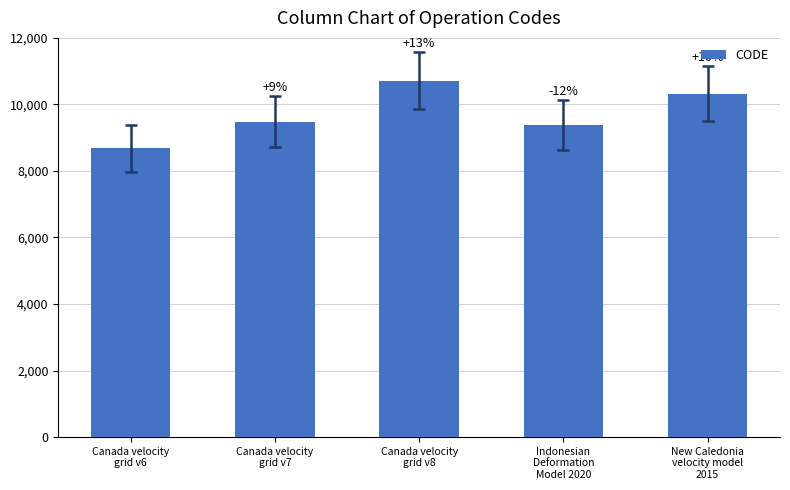

Rank the categories by value from lowest to highest.

Canada velocity
grid v6, Indonesian
Deformation
Model 2020, Canada velocity
grid v7, New Caledonia
velocity model
2015, Canada velocity
grid v8